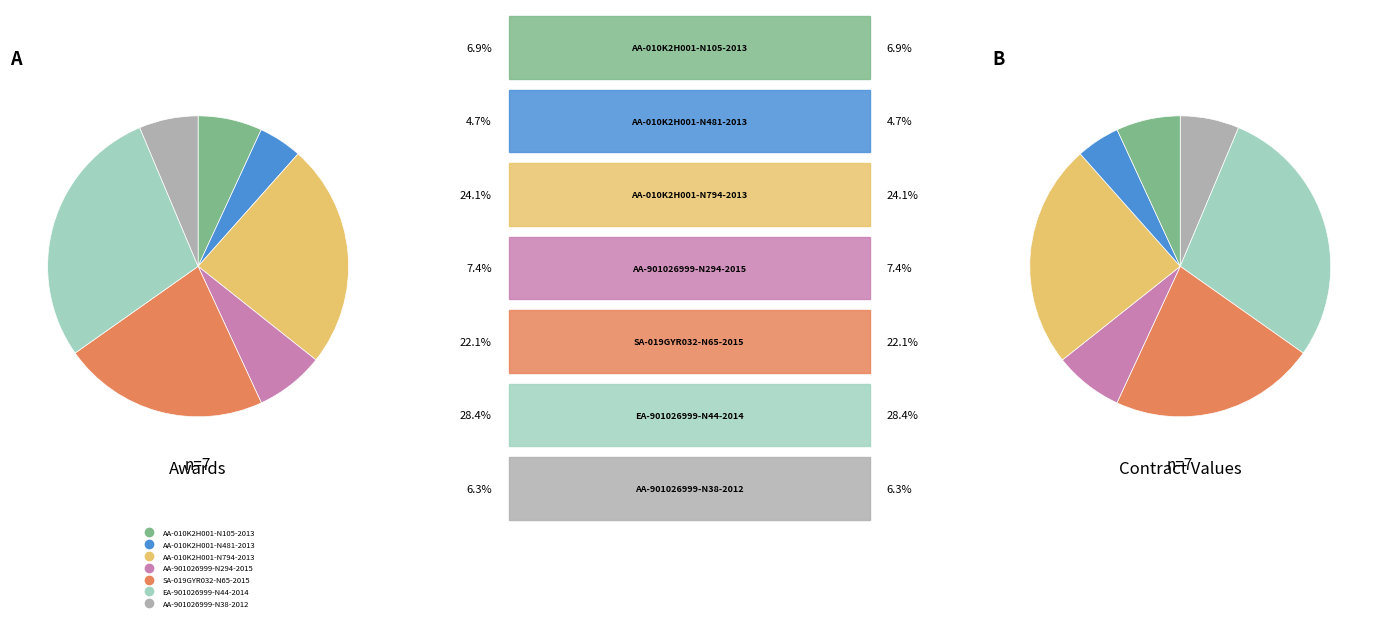

To the nearest percent, what portion does AA-901026999-N38-2012 represent?

6%